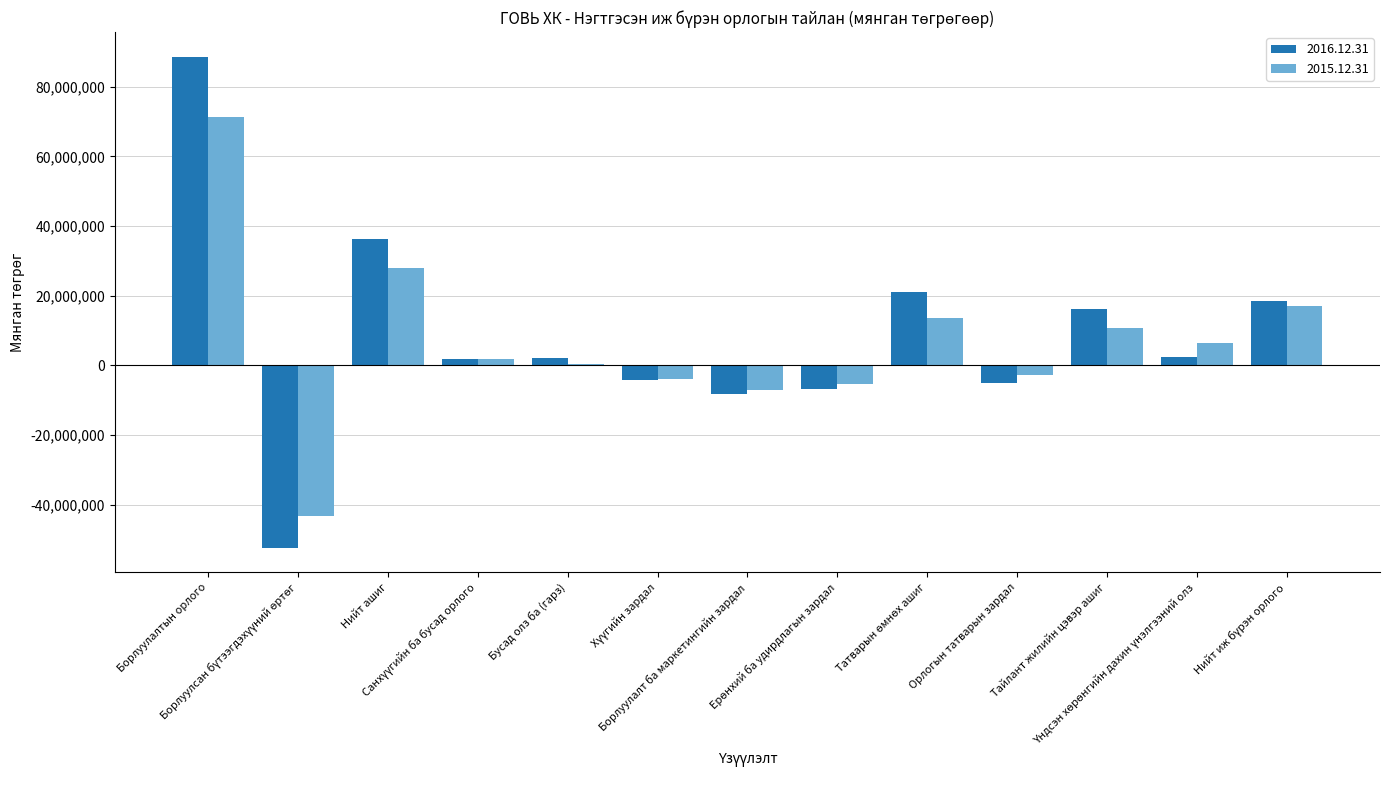

What are all the series names shown in the legend?

2016.12.31, 2015.12.31